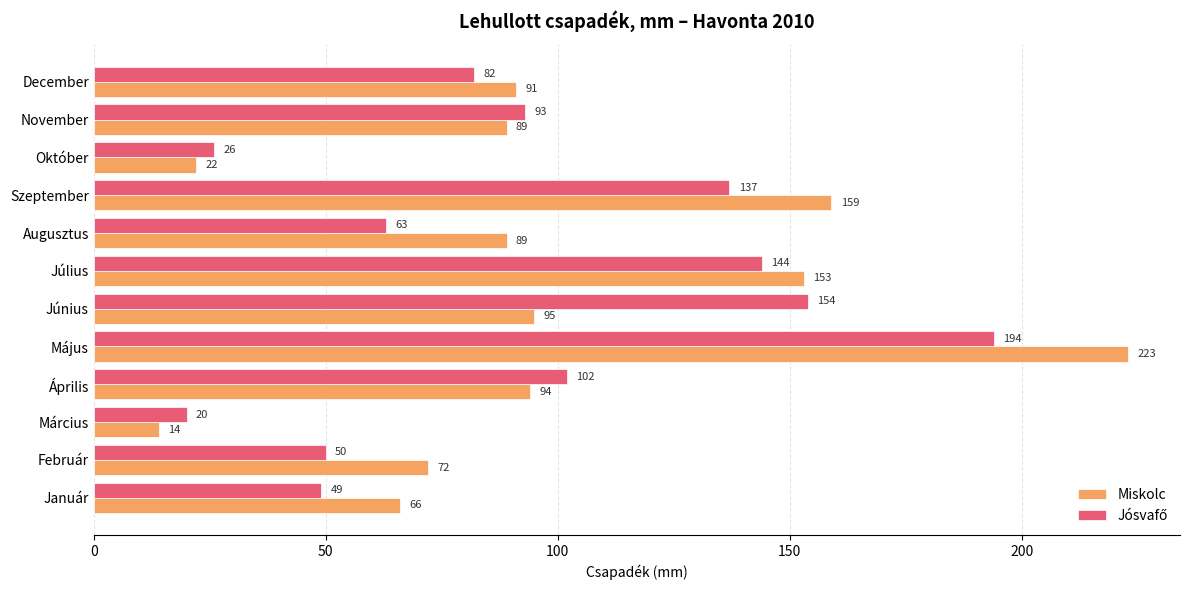

The Miskolc series shows 20 at Január. True or false?

False